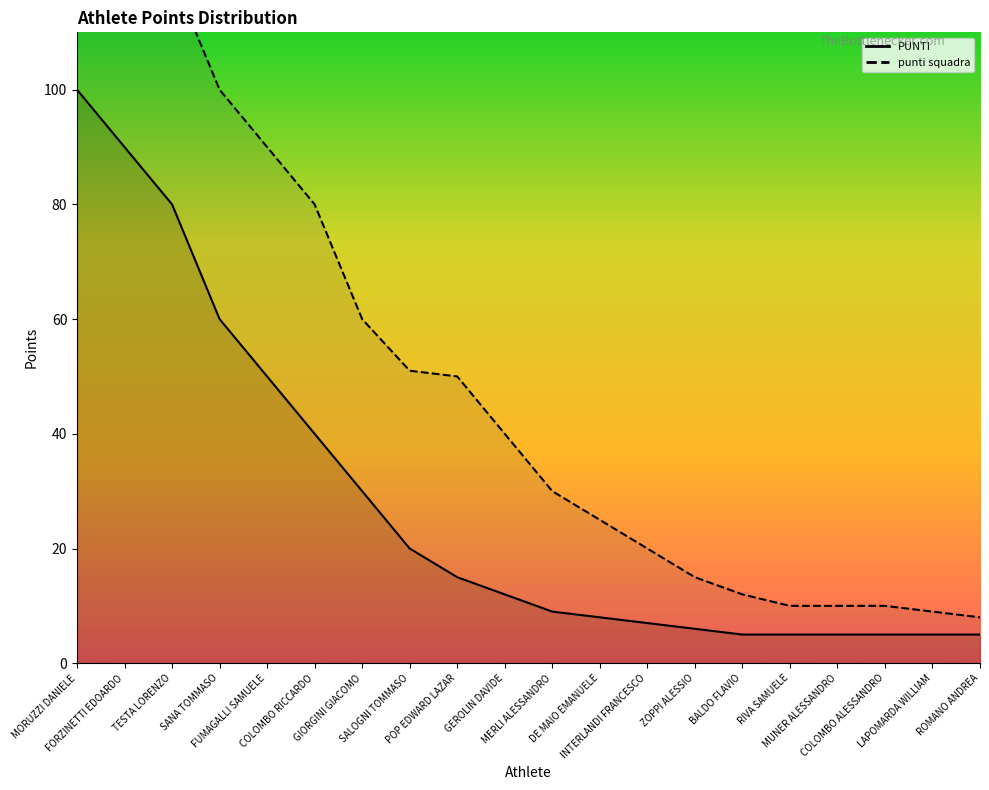

At which category is the sum across all series the highest?

MORUZZI DANIELE